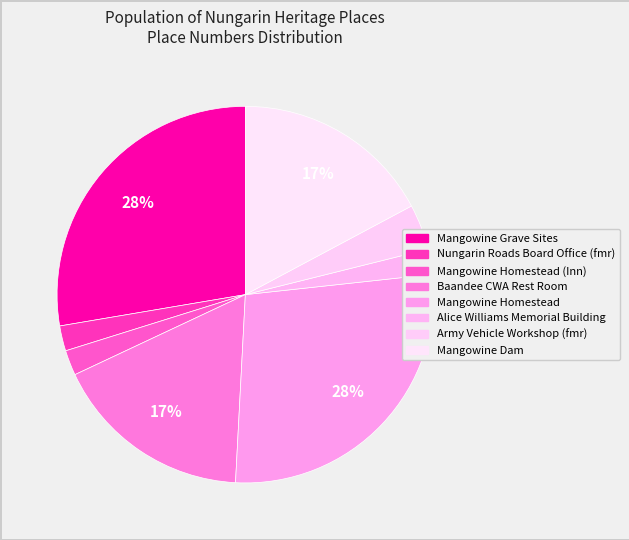

To the nearest percent, what percentage of the pie is Mangowine Homestead?

28%